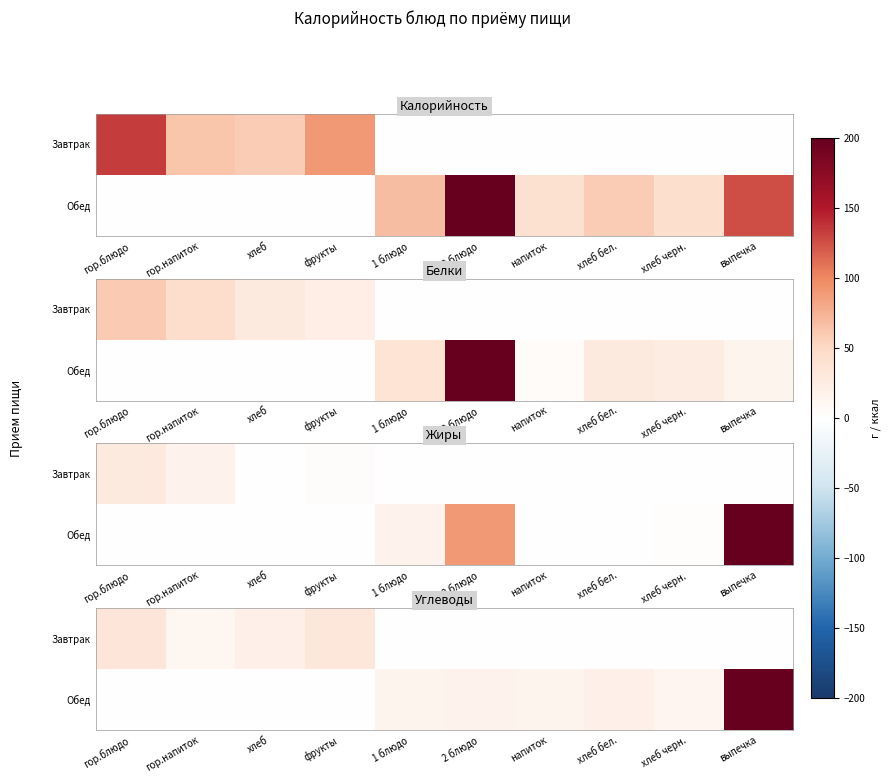

At which label does Завтрак reach its minimum?

1 блюдо